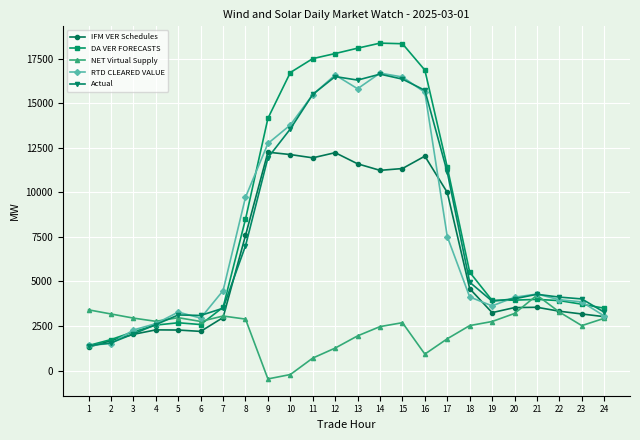

What is the difference between the highest and lowest values at 23?

1497.1